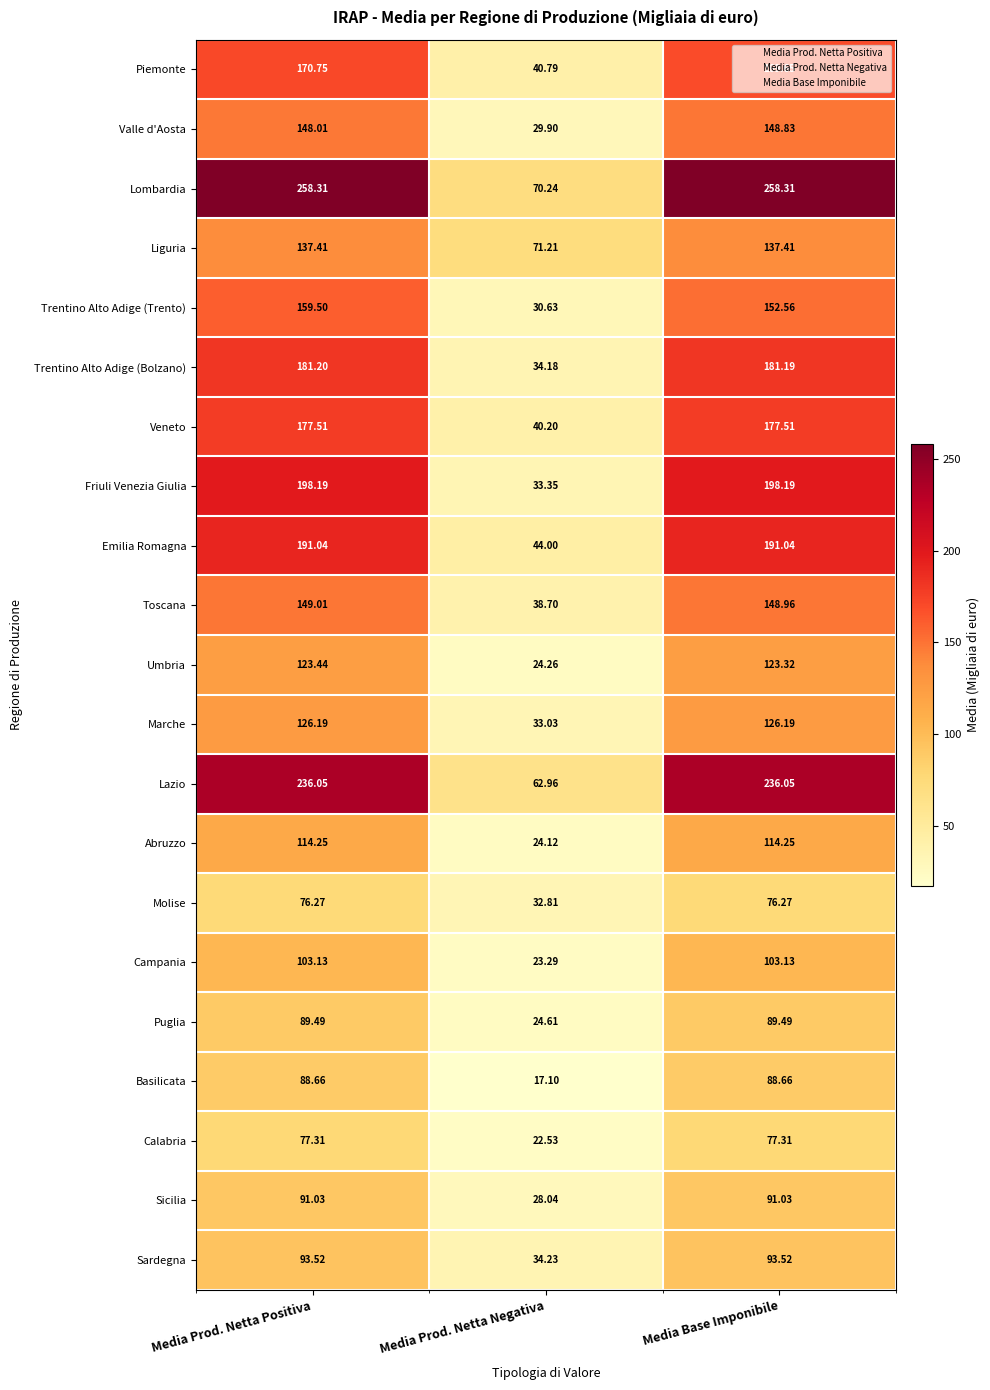

What is the maximum value shown in the chart?

258.3